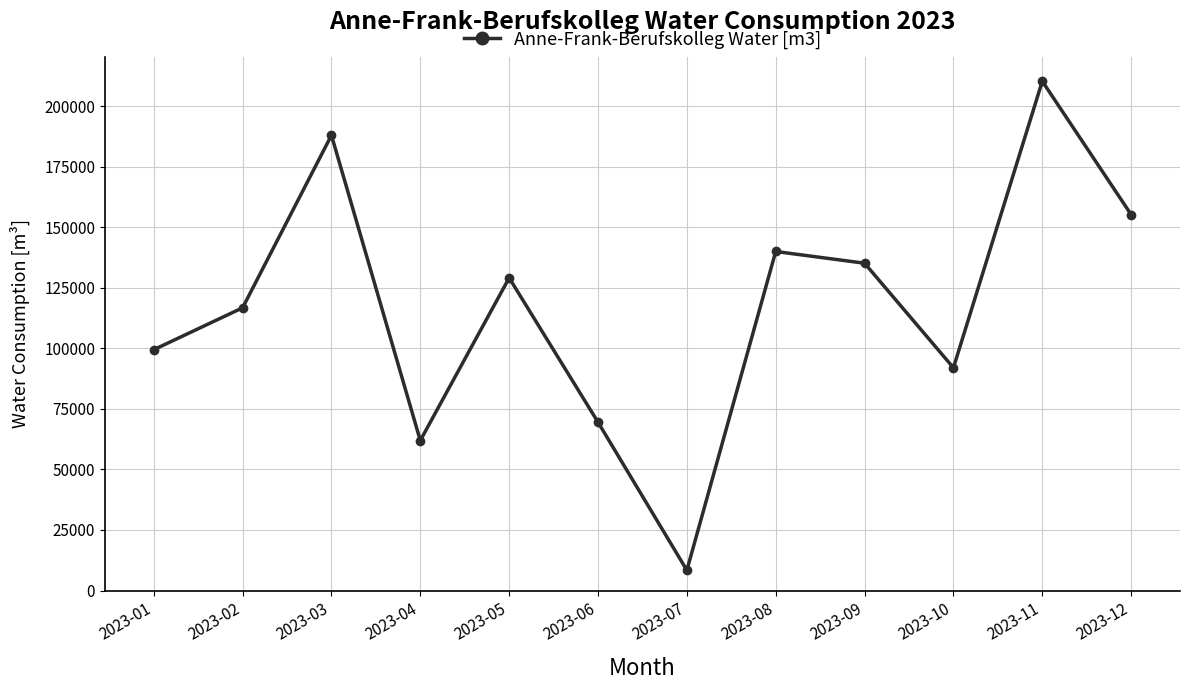

How many values are below 129060?

6